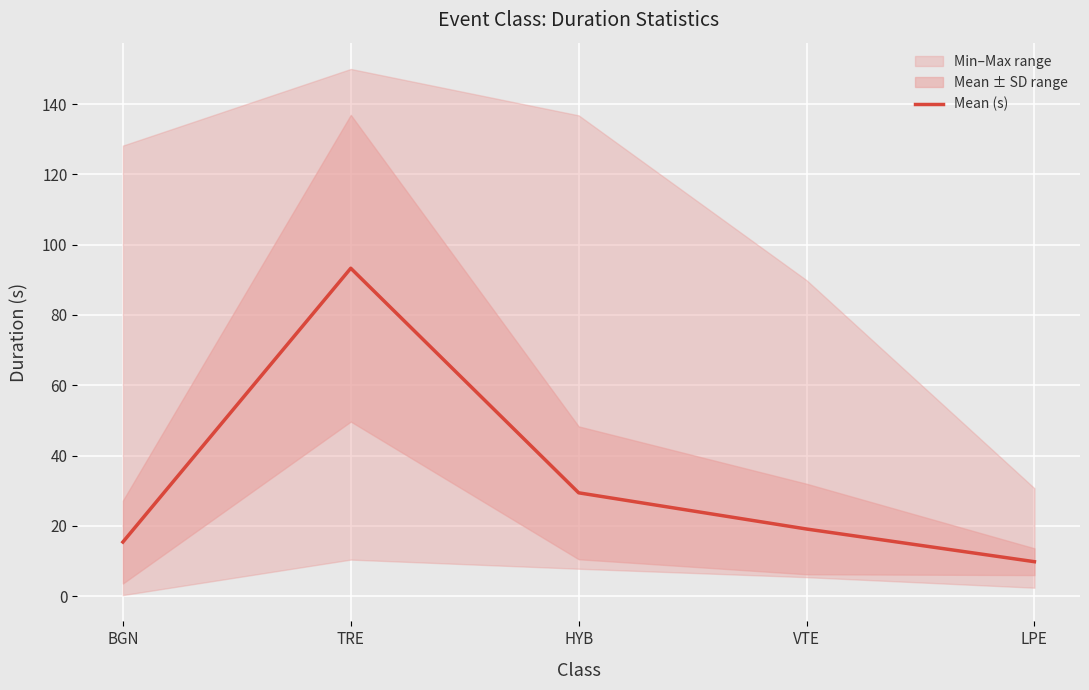

Reading right to left, transcribe all the data shown in this chart.

LPE=9.8	VTE=19.1	HYB=29.4	TRE=93.3	BGN=15.4